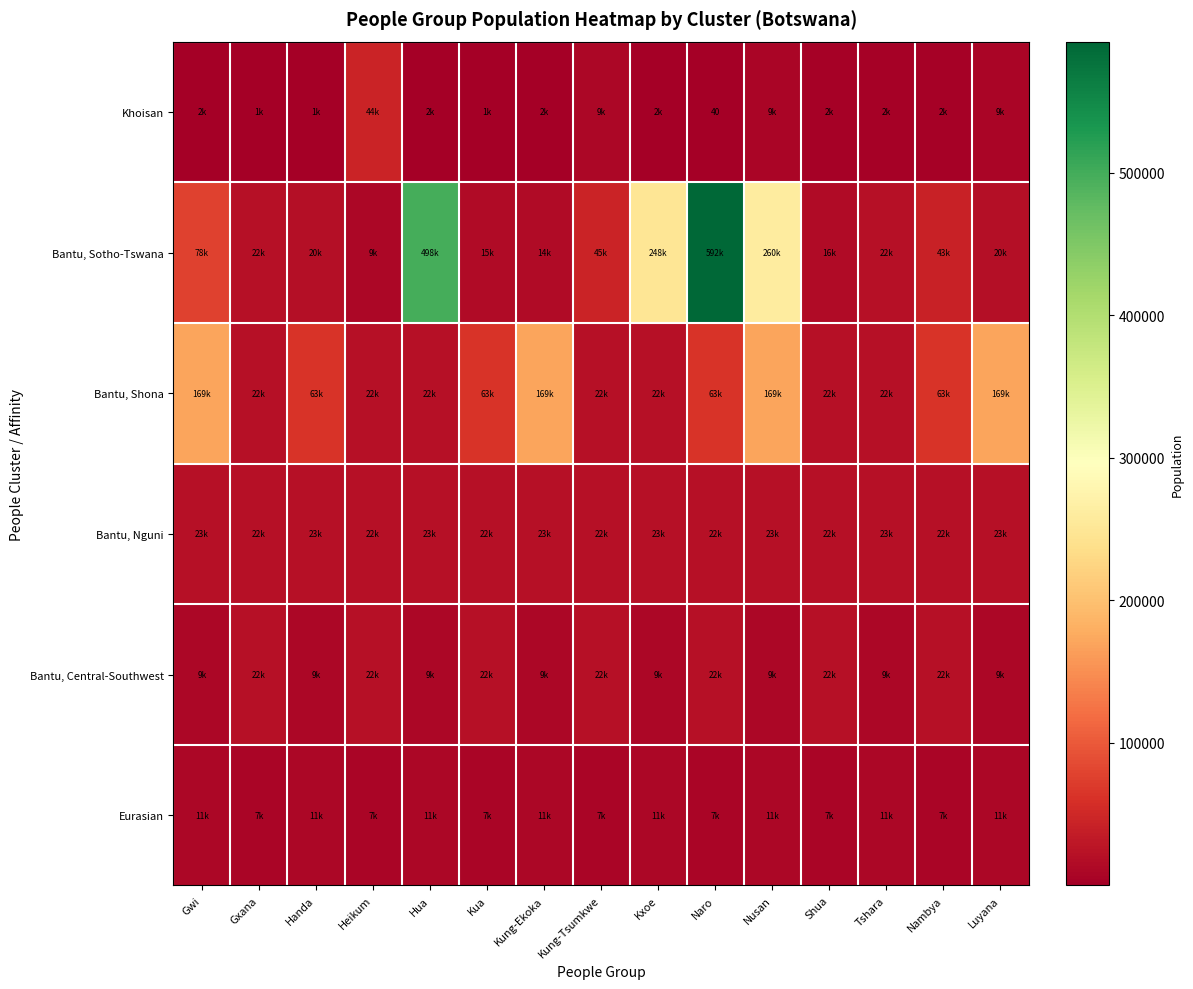

Which series has the widest spread of values?

Bantu, Sotho-Tswana